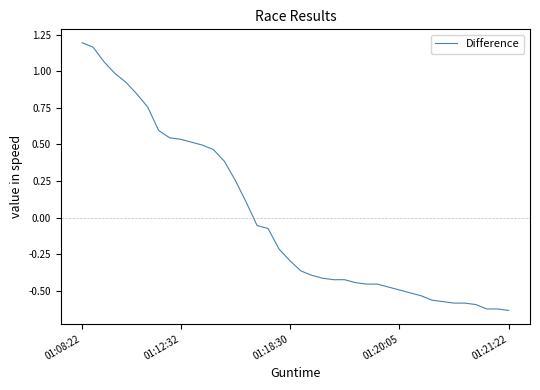

What is the difference between the maximum and minimum values?

1.8